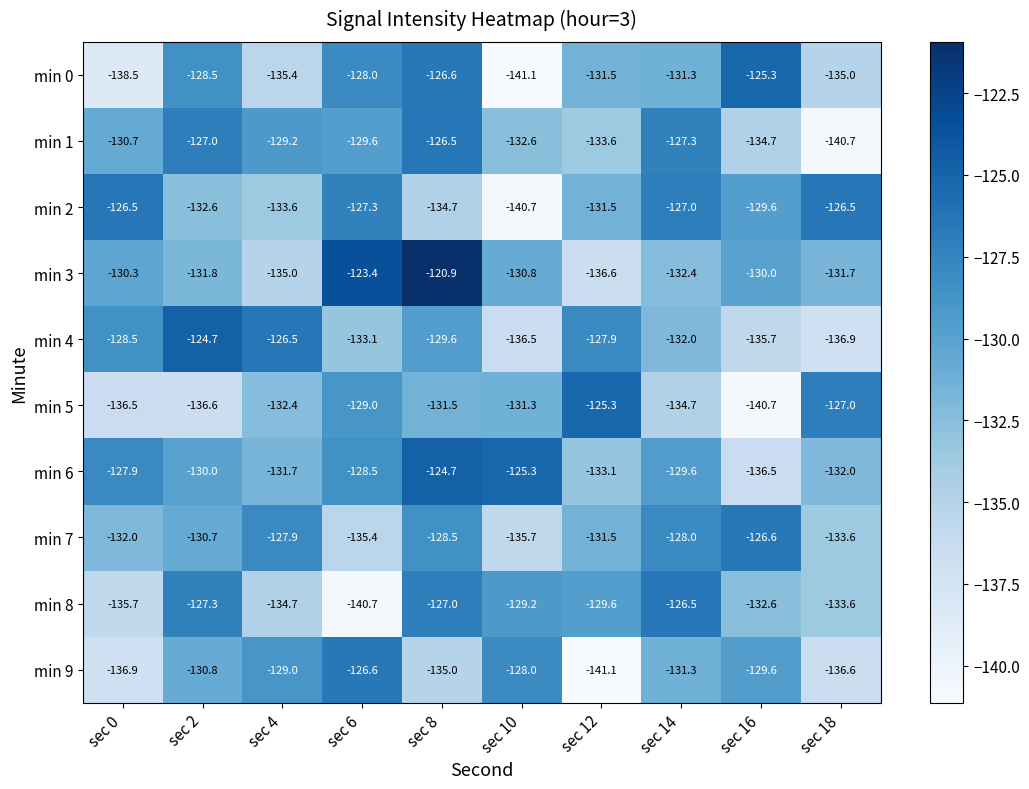

At which label is min 6 closest to -130?

sec 2